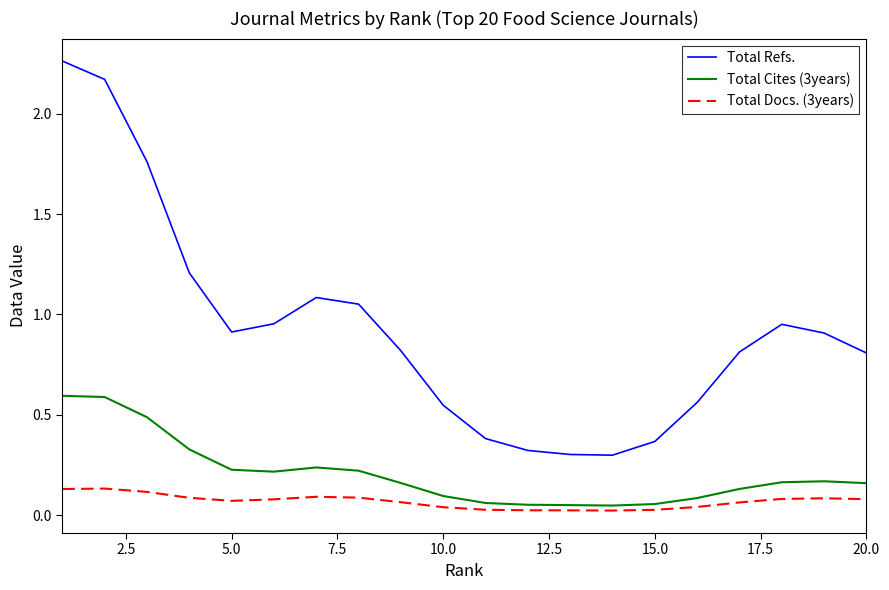

Which series has the largest total across all categories?

Total Refs.